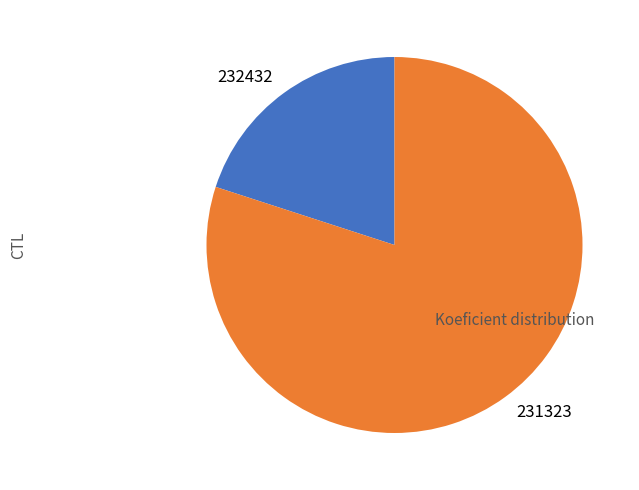

Which slice represents more than half of the pie?

231323